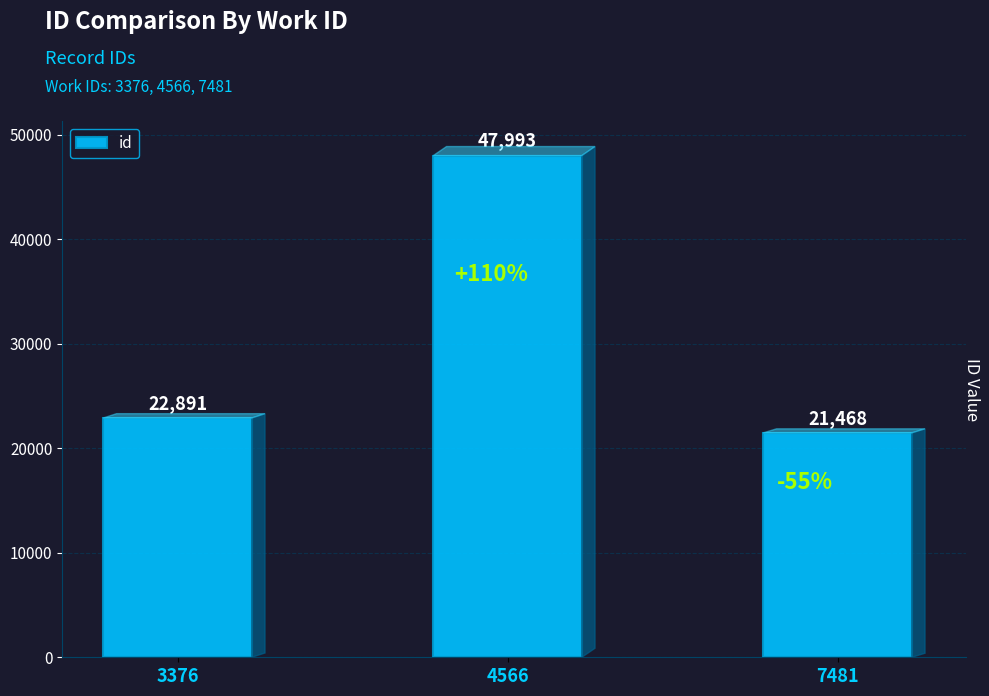

Which label corresponds to the smallest value in the chart?

7481